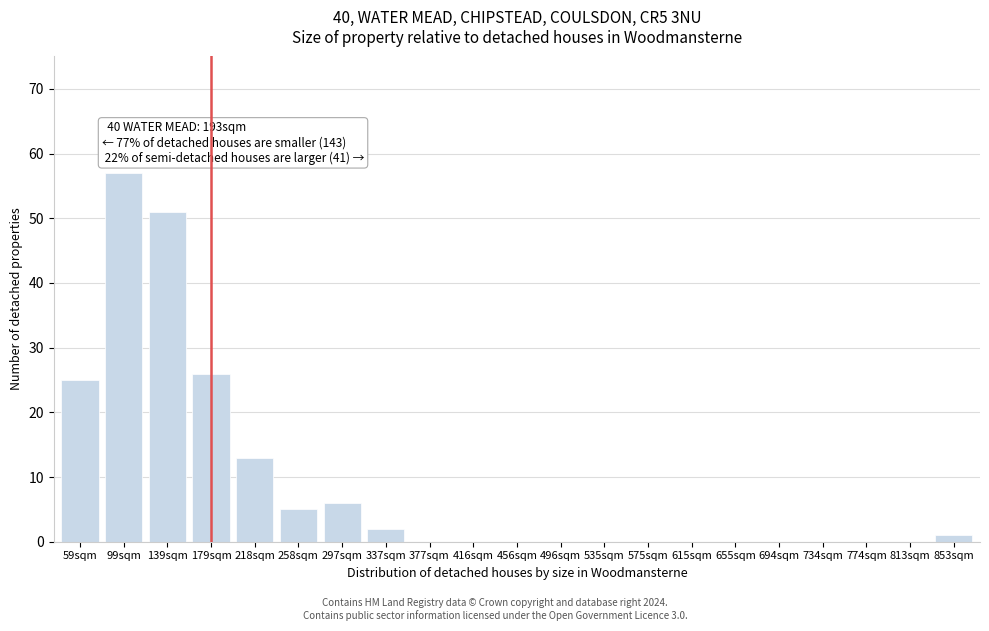

Reading left to right, transcribe all the data shown in this chart.

59sqm=25	99sqm=57	139sqm=51	179sqm=26	218sqm=13	258sqm=5	297sqm=6	337sqm=2	377sqm=0	416sqm=0	456sqm=0	496sqm=0	535sqm=0	575sqm=0	615sqm=0	655sqm=0	694sqm=0	734sqm=0	774sqm=0	813sqm=0	853sqm=1